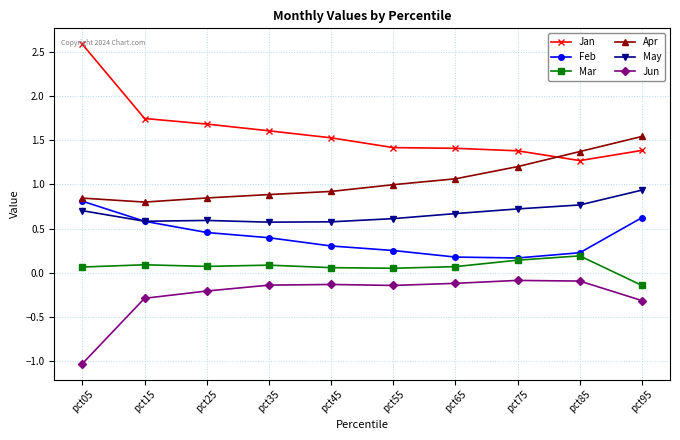

Which series has the widest spread of values?

Jan